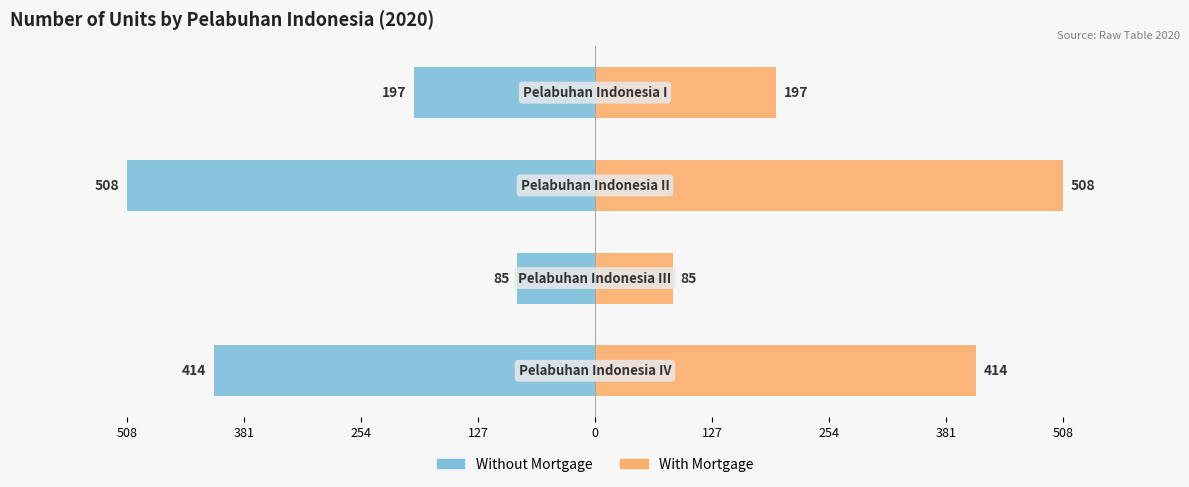

Reading left to right, what are all the values shown in this chart?

Without Mortgage: -197	-508	-85	-414
With Mortgage: 197	508	85	414